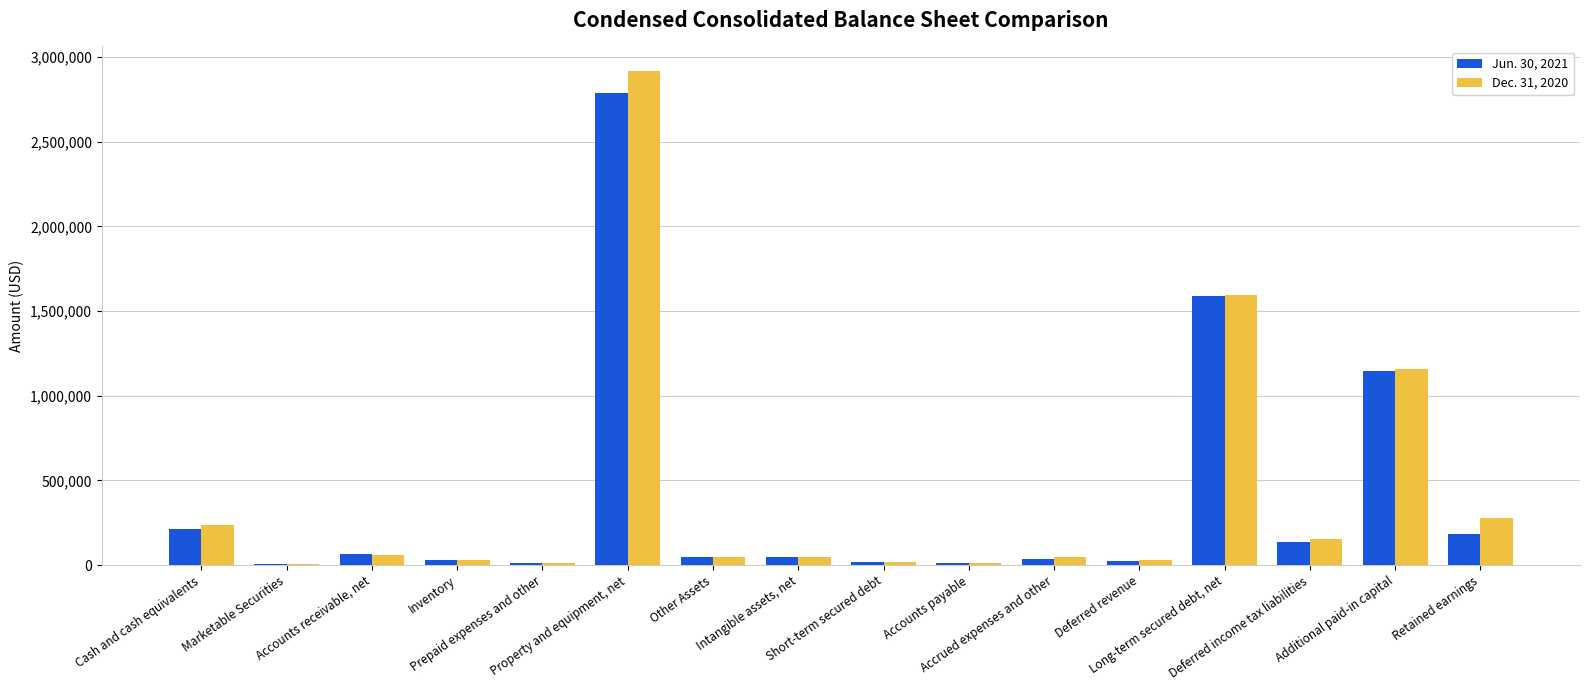

What are all the series names shown in the legend?

Jun. 30, 2021, Dec. 31, 2020